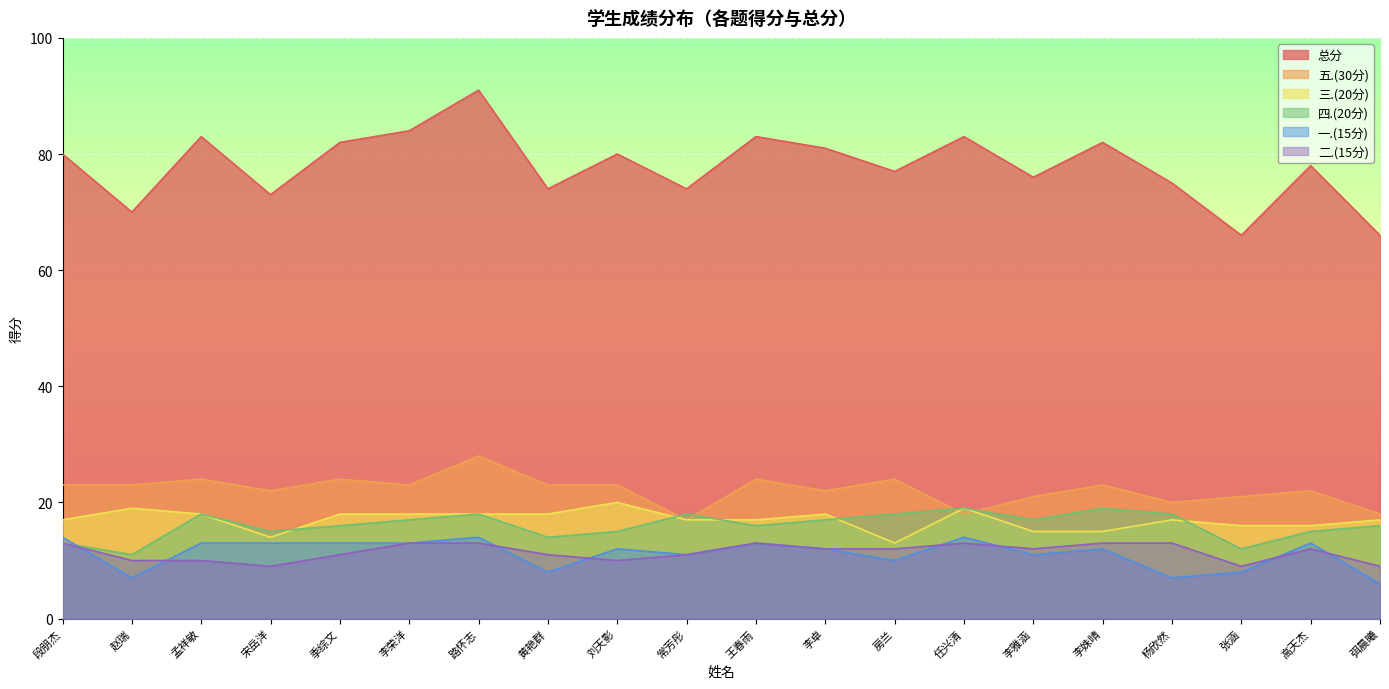

What is the label of the 3rd point from the right?

张涵